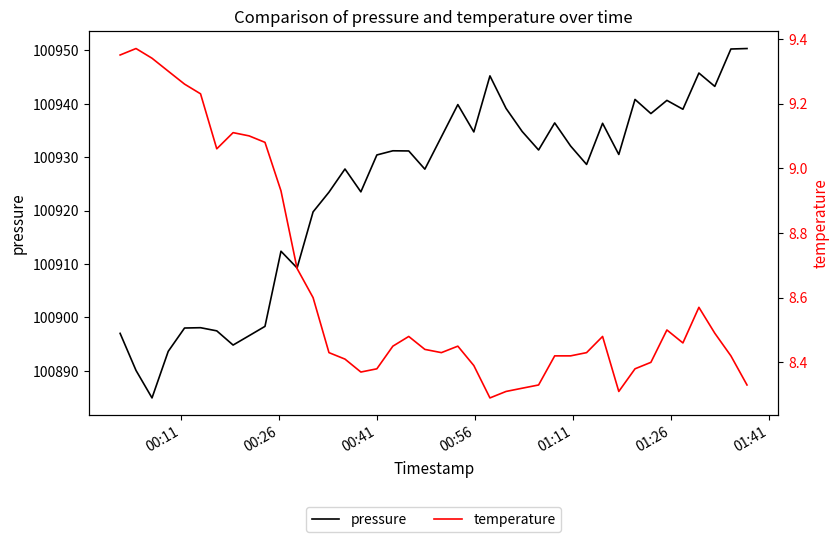

What is the minimum value for pressure?

100884.9